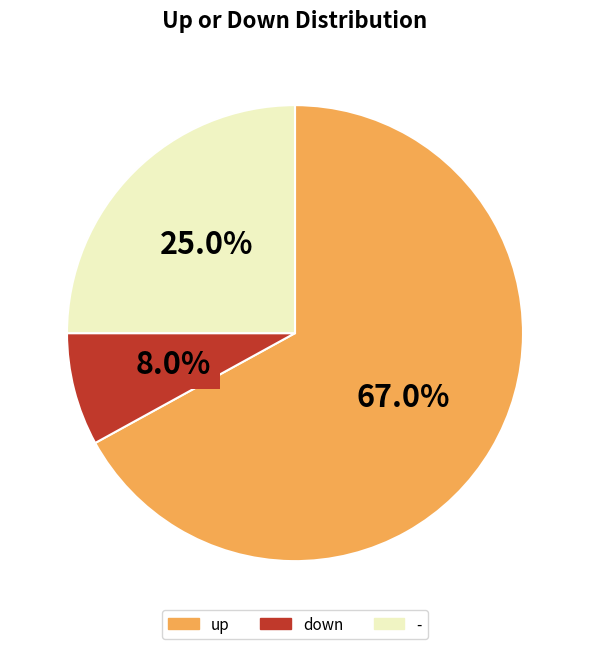

Do - and up together represent more than half of the pie?

Yes